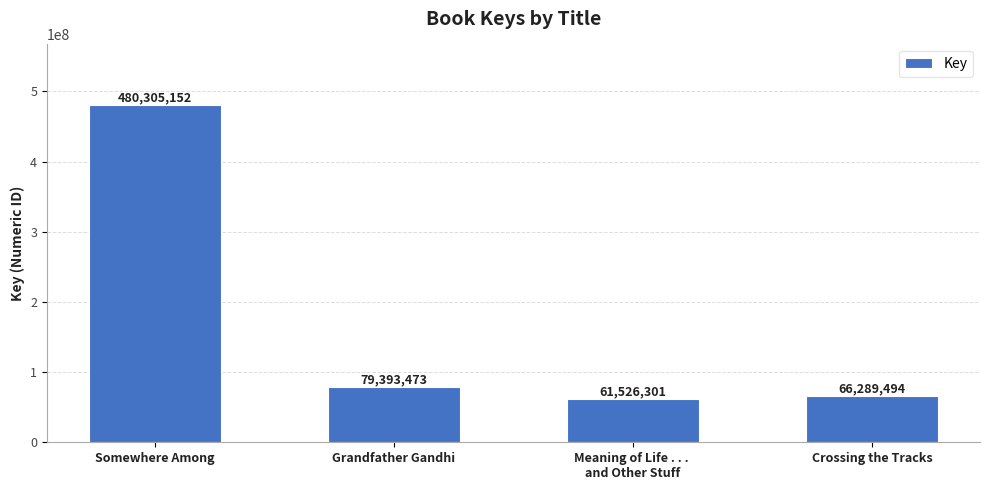

What is the minimum value shown in the chart?

61526301